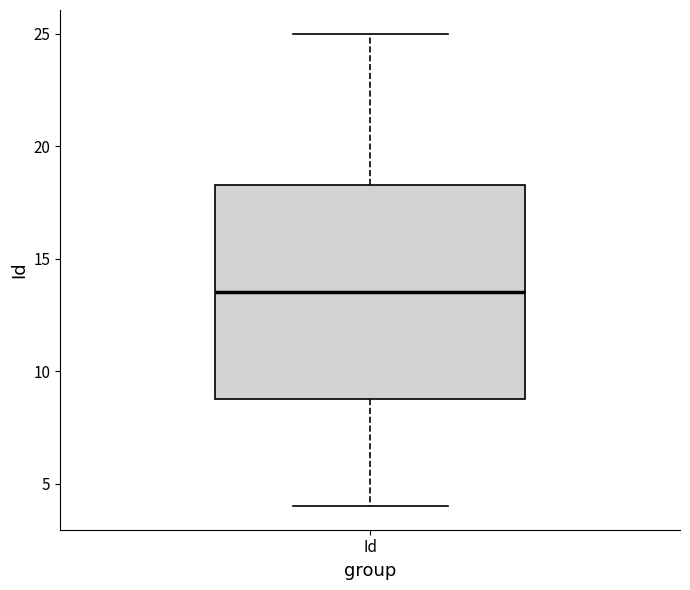

Where does the lower whisker of the box for Id end on the y-axis? The values are not printed on the chart, so give them approximately, as read against the axis.

4.0